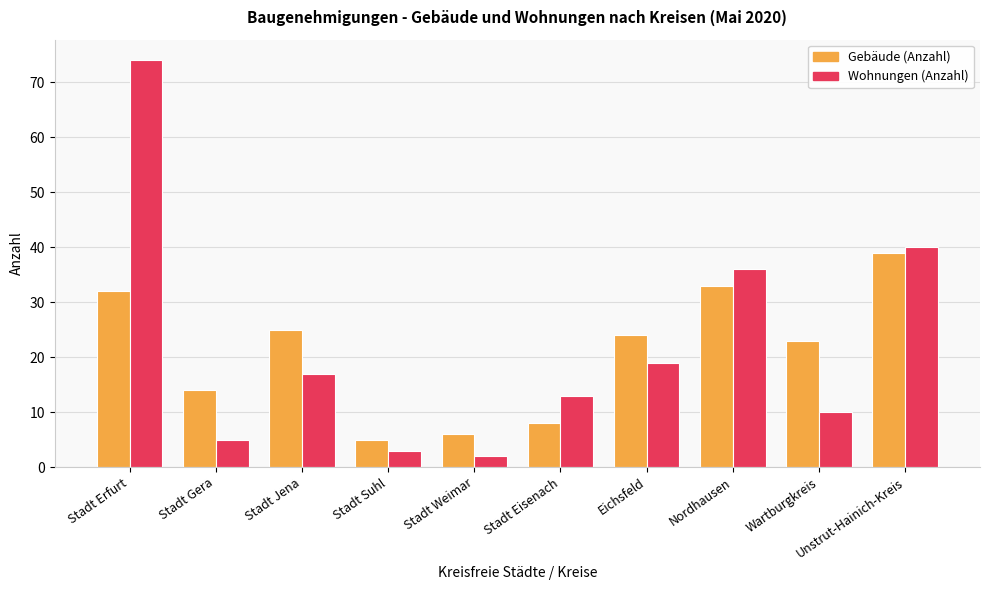

Reading left to right, what are all the values shown in this chart?

Gebäude (Anzahl): 32	14	25	5	6	8	24	33	23	39
Wohnungen (Anzahl): 74	5	17	3	2	13	19	36	10	40